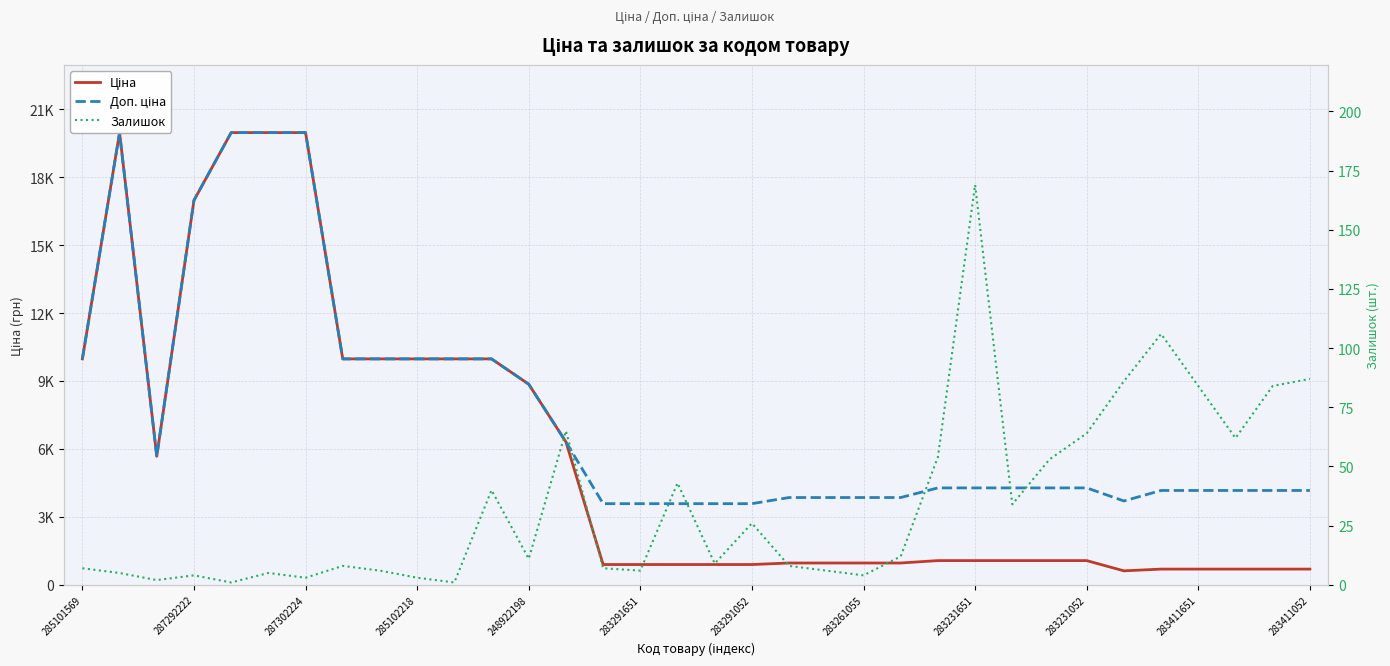

True or false: Доп. ціна and Ціна intersect in this chart.

False